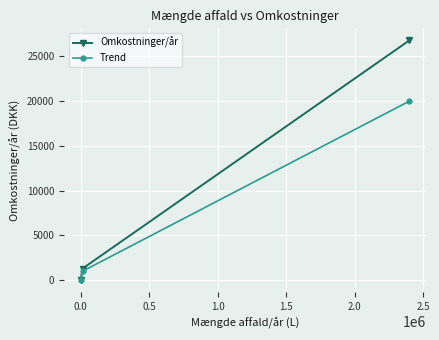

Which series has the largest total across all categories?

Omkostninger/år